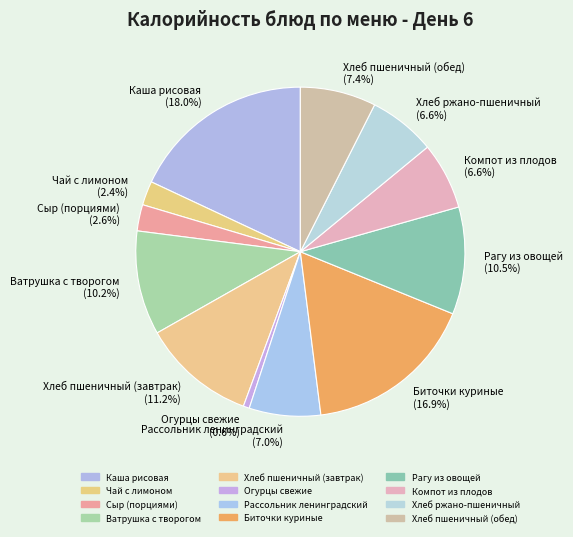

What percentage is the Хлеб пшеничный (обед) slice, to the nearest percent?

7%